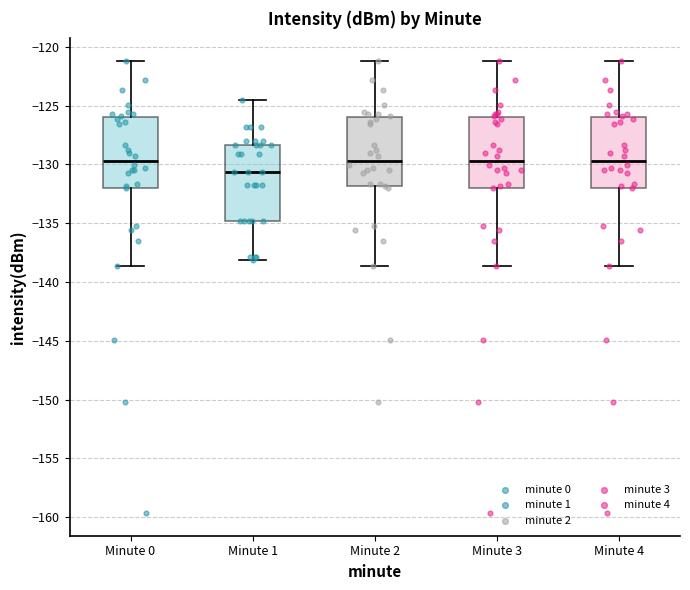

Reading left to right, read every box against the y-axis: the position of its median line, the range the box covers, and the ends of its whiskers. The values are not printed on the chart, so give them approximately, as read against the axis.

Minute 0: median -129.5, box -132.0 to -126.0, whiskers -138.5 to -121.0
Minute 1: median -130.5, box -135.0 to -128.5, whiskers -138.0 to -124.5
Minute 2: median -129.5, box -132.0 to -126.0, whiskers -138.5 to -121.0
Minute 3: median -129.5, box -132.0 to -126.0, whiskers -138.5 to -121.0
Minute 4: median -129.5, box -132.0 to -126.0, whiskers -138.5 to -121.0